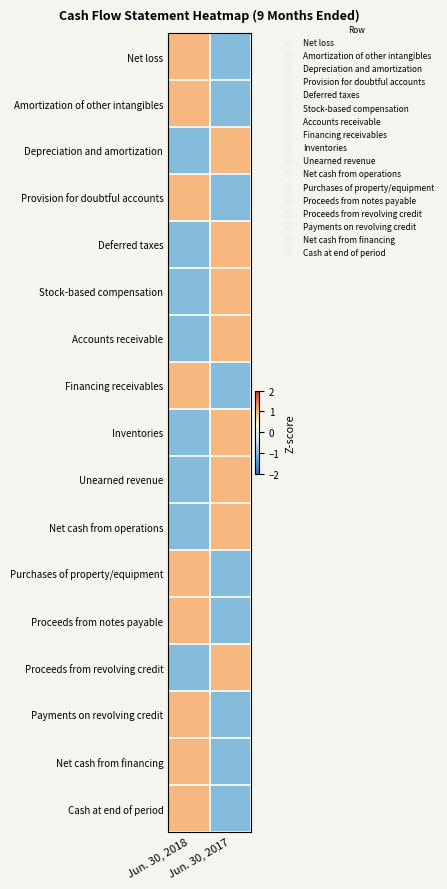

Which series has the widest spread of values?

Net loss